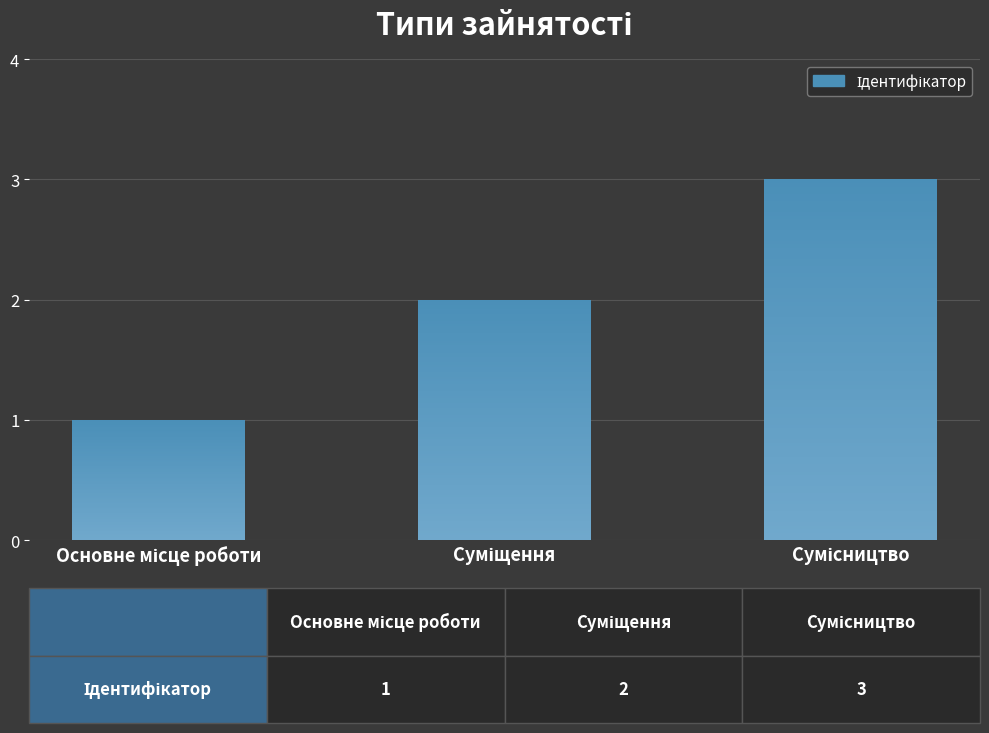

What is the sum of the values at Основне місце роботи and Суміщення?

3